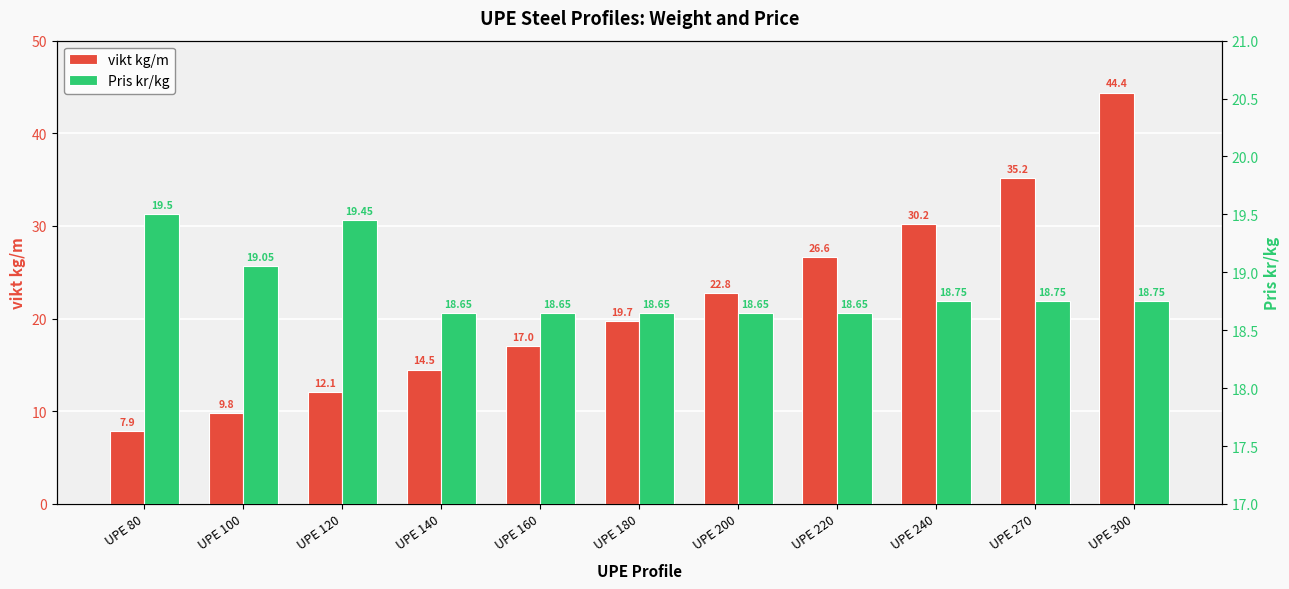

At which category does the chart reach its peak across all series?

UPE 300